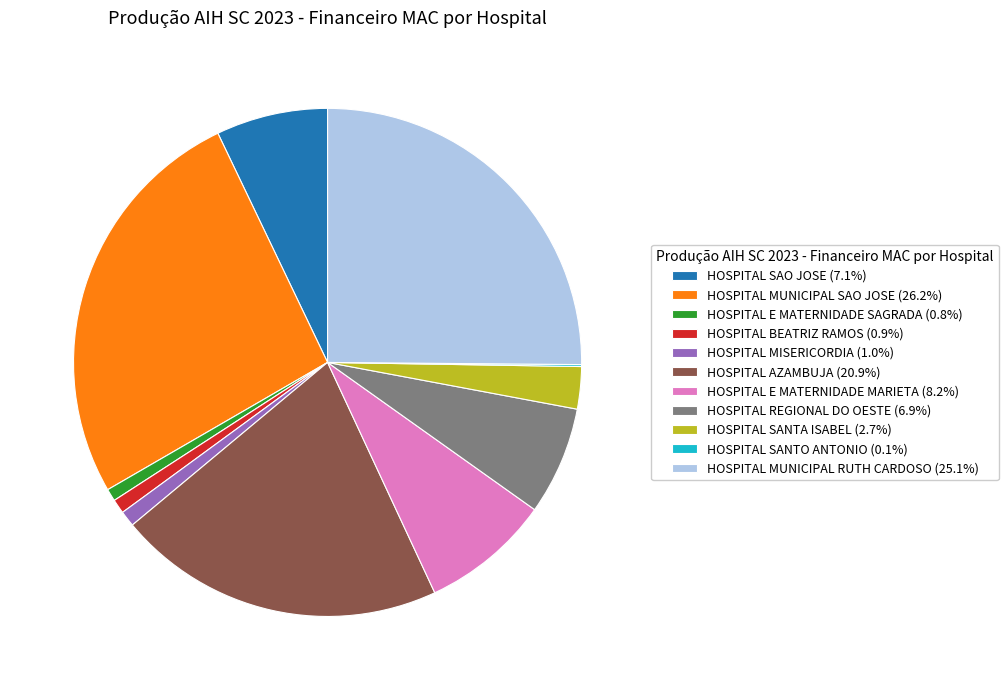

Does HOSPITAL BEATRIZ RAMOS represent more than half of the total?

No